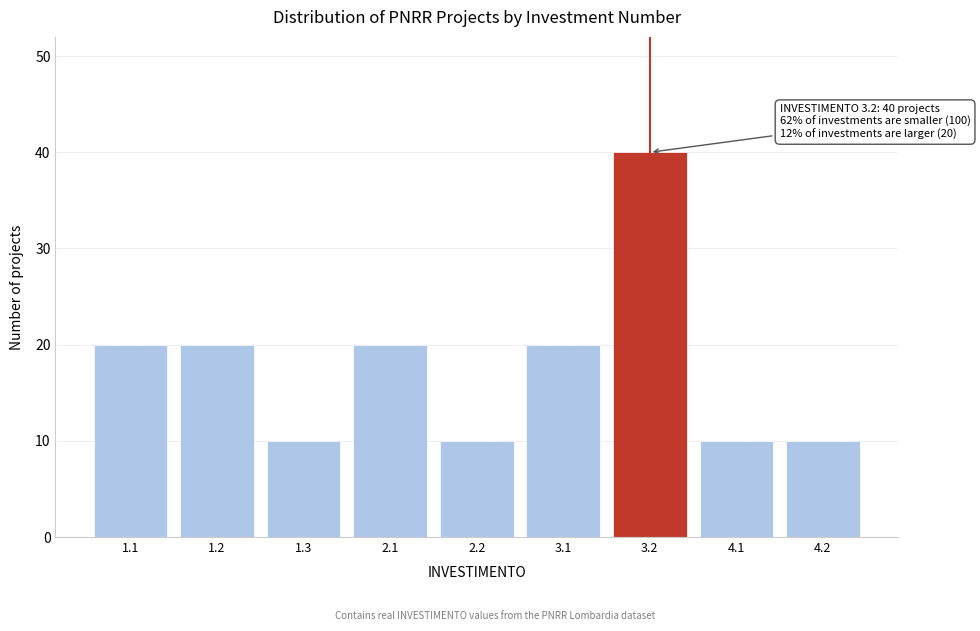

Reading left to right, list all the values displayed in this chart.

1.1=20	1.2=20	1.3=10	2.1=20	2.2=10	3.1=20	3.2=40	4.1=10	4.2=10